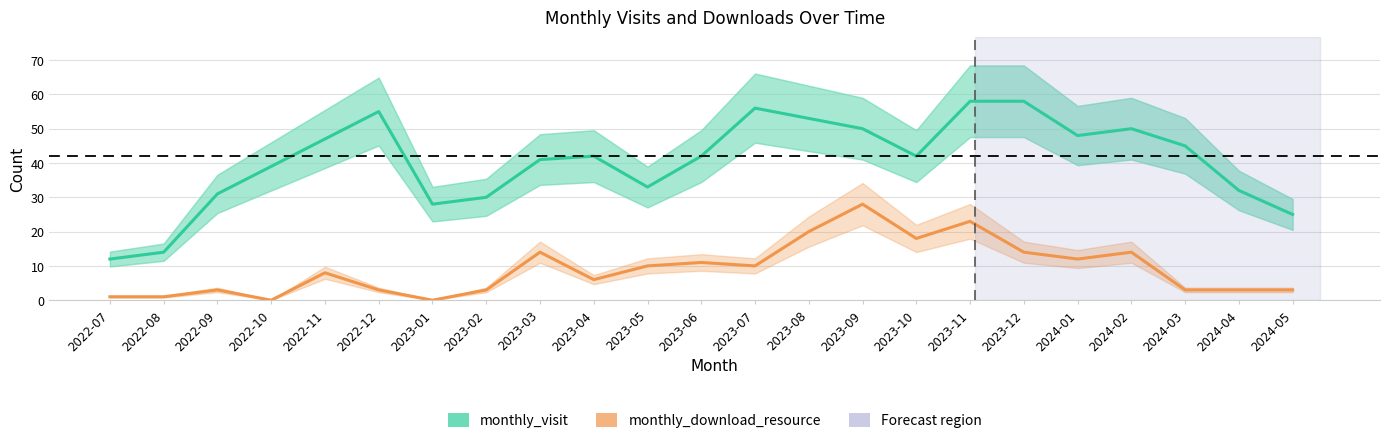

Where is the first local maximum for monthly_visit?

2022-12